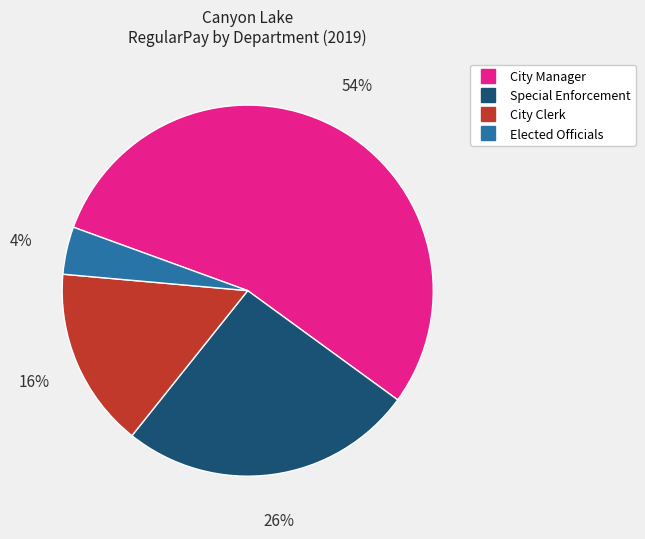

Is there a majority slice in this chart?

Yes